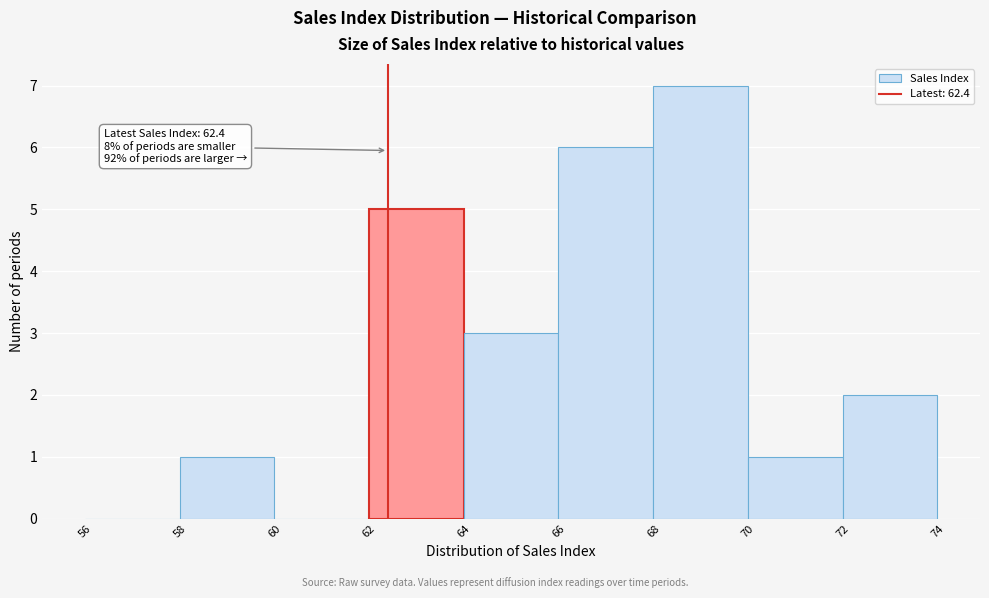

Which range on the x-axis has the tallest bar?

68 to 70